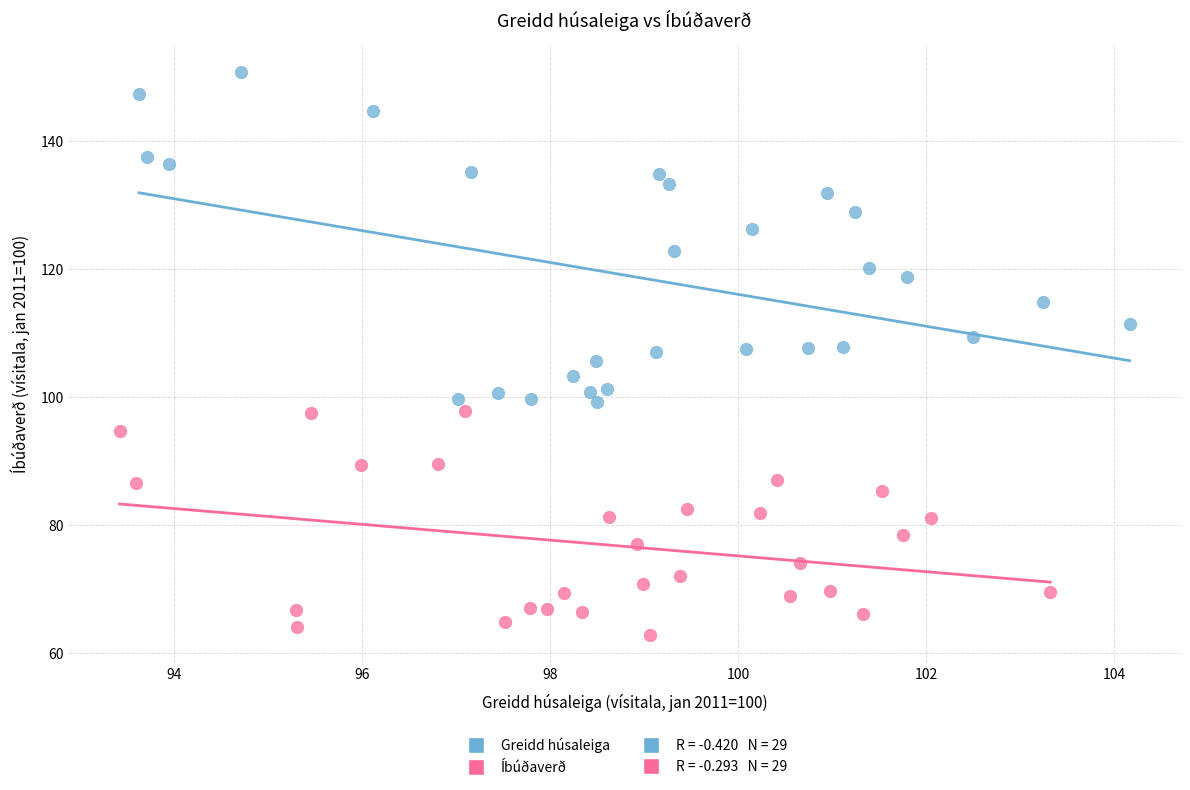

Which series reaches the maximum Y coordinate?

Greidd húsaleiga